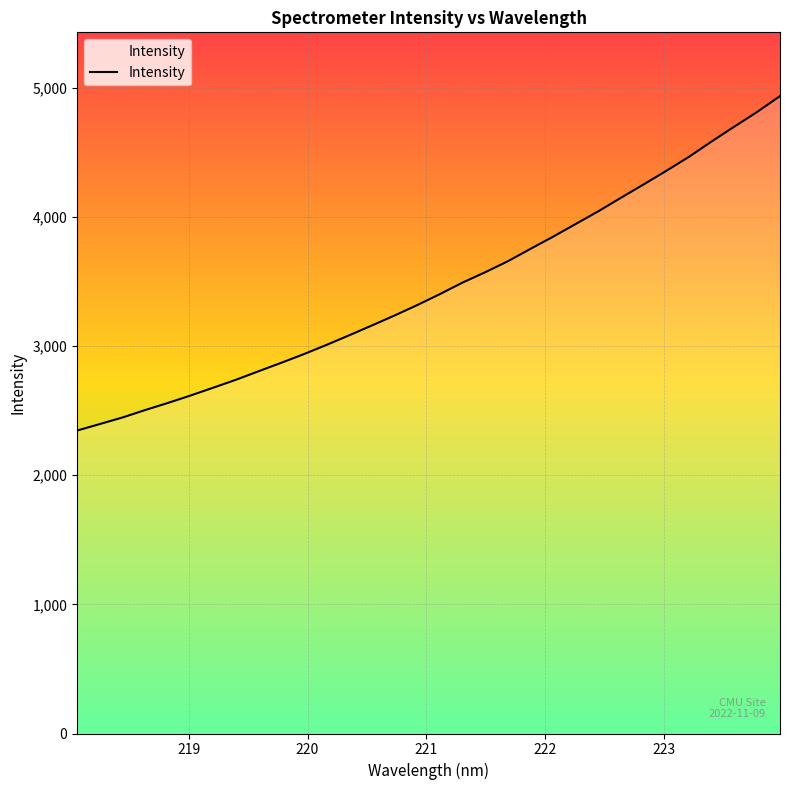

What is the difference between the maximum and minimum values?

2589.7